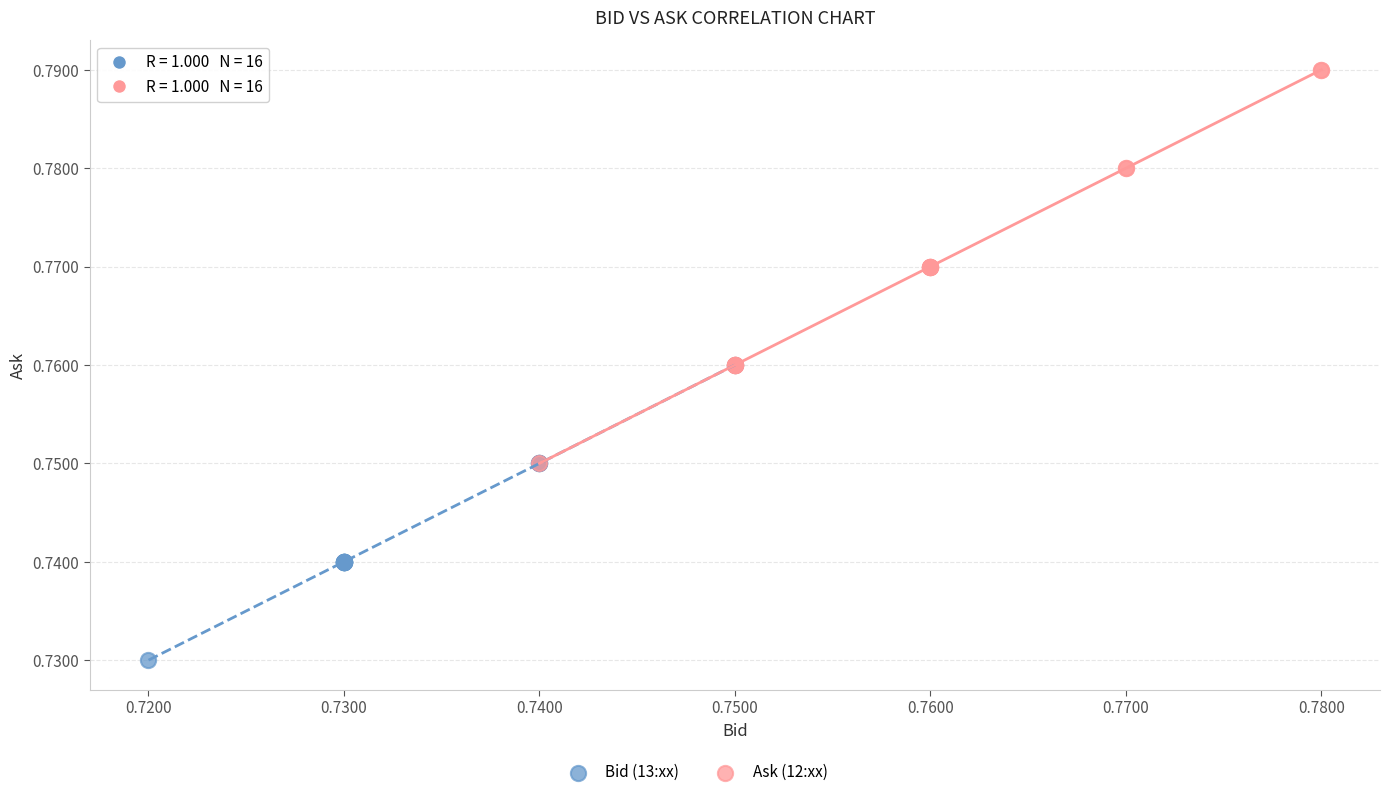

Which series contains the lowest Y value?

Bid (13:xx)